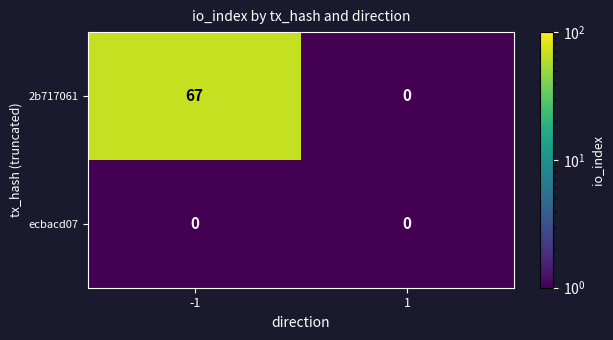

True or false: ecbacd07 has a value of 0 at 1.

True